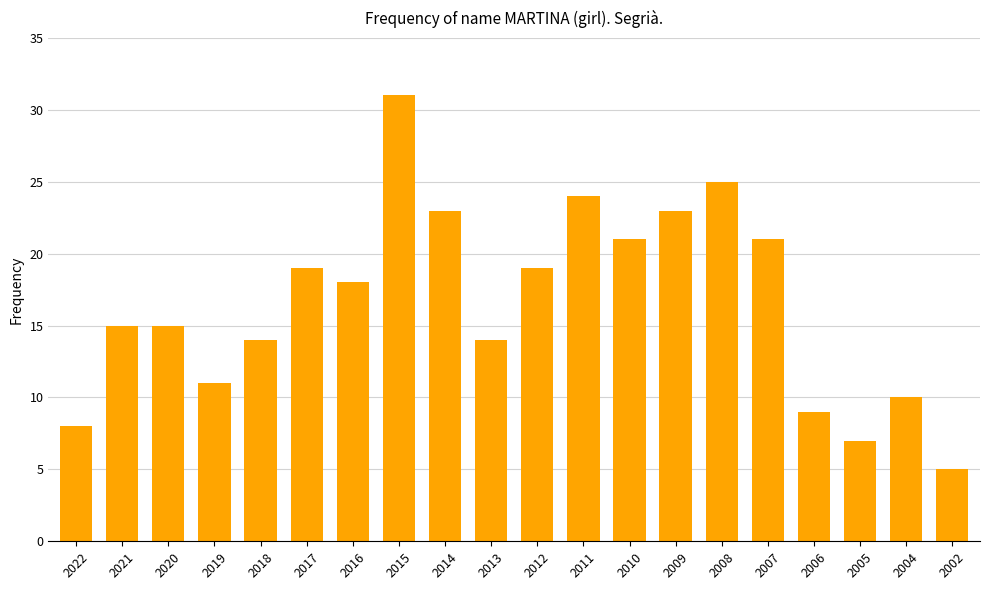

Which label corresponds to the smallest value in the chart?

2002